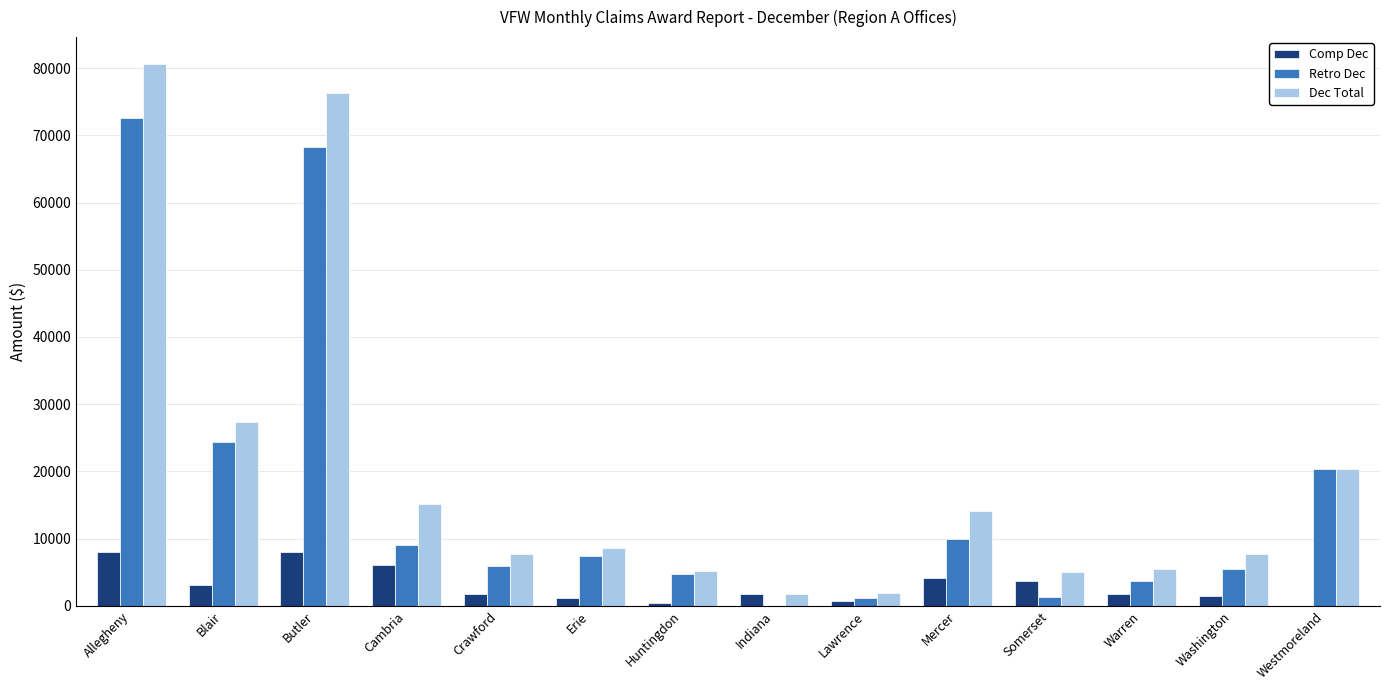

What is the maximum value shown in the chart?

80597